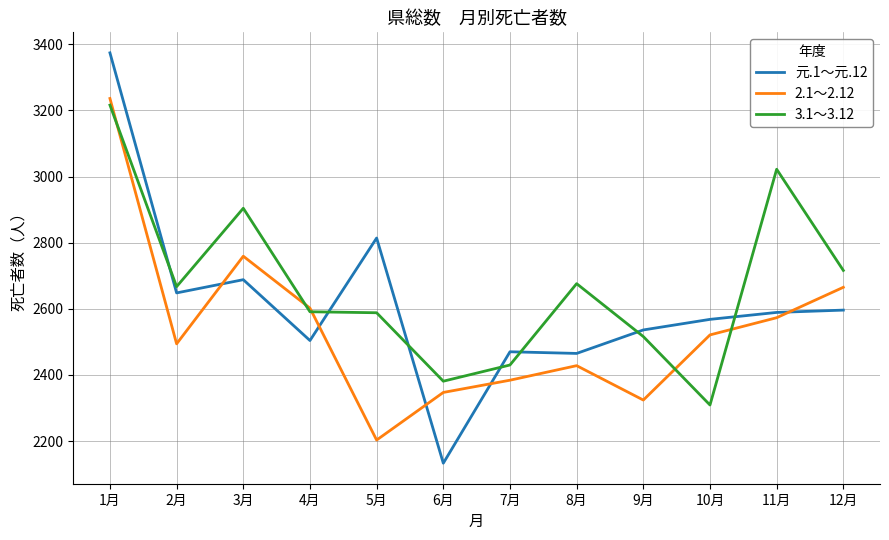

List the series in order of their overall mean, highest first.

3.1～3.12, 元.1～元.12, 2.1～2.12